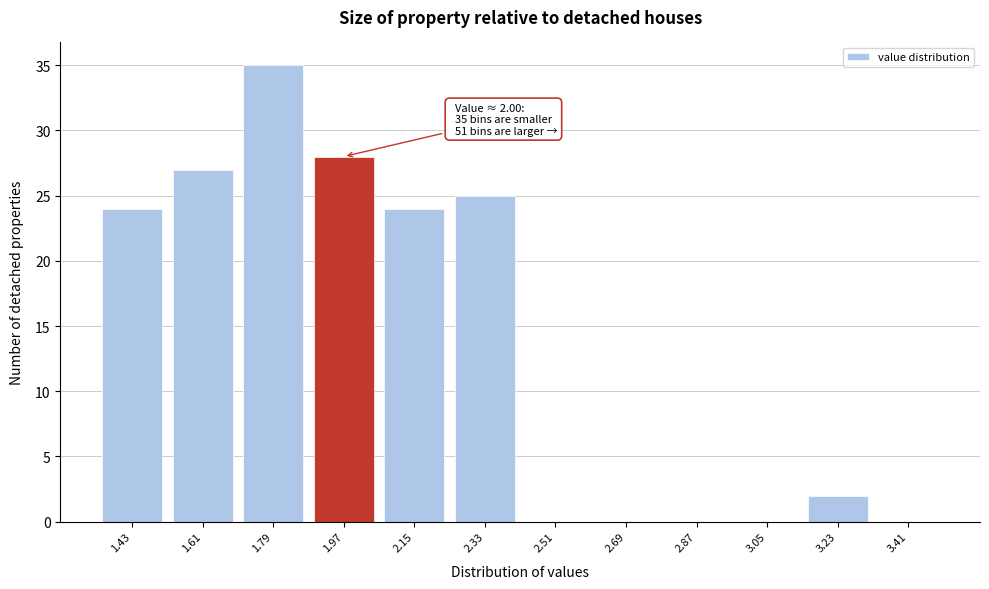

Reading right to left, list all the values displayed in this chart.

3.41=0	3.23=2	3.05=0	2.87=0	2.69=0	2.51=0	2.33=25	2.15=24	1.97=28	1.79=35	1.61=27	1.43=24